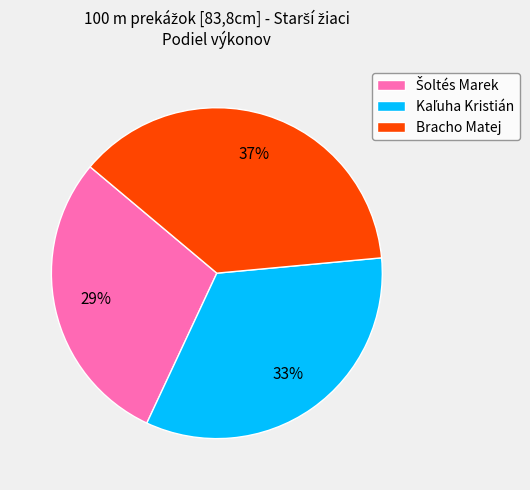

What percentage is the Bracho Matej slice, to the nearest percent?

37%